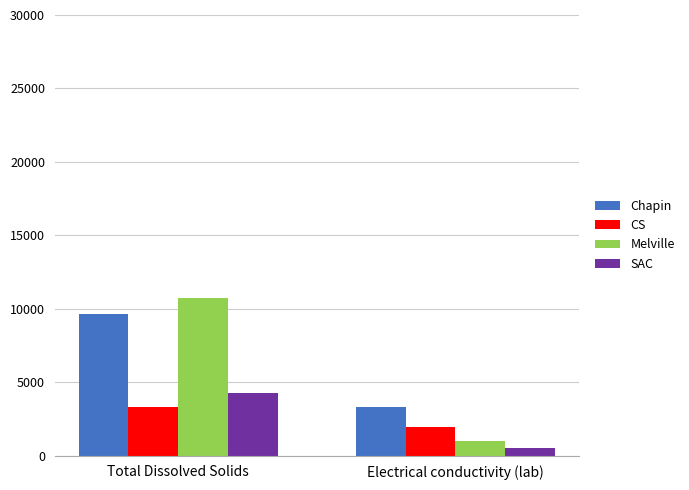

Which series changed the most between Total Dissolved Solids and Electrical conductivity (lab)?

Melville